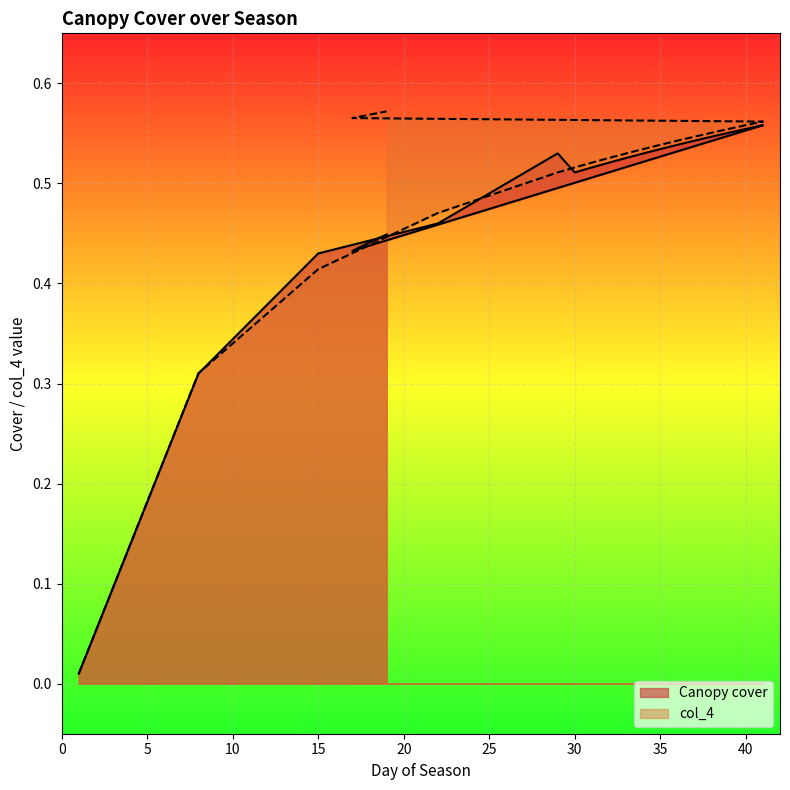

At which category does the chart reach its minimum across all series?

1